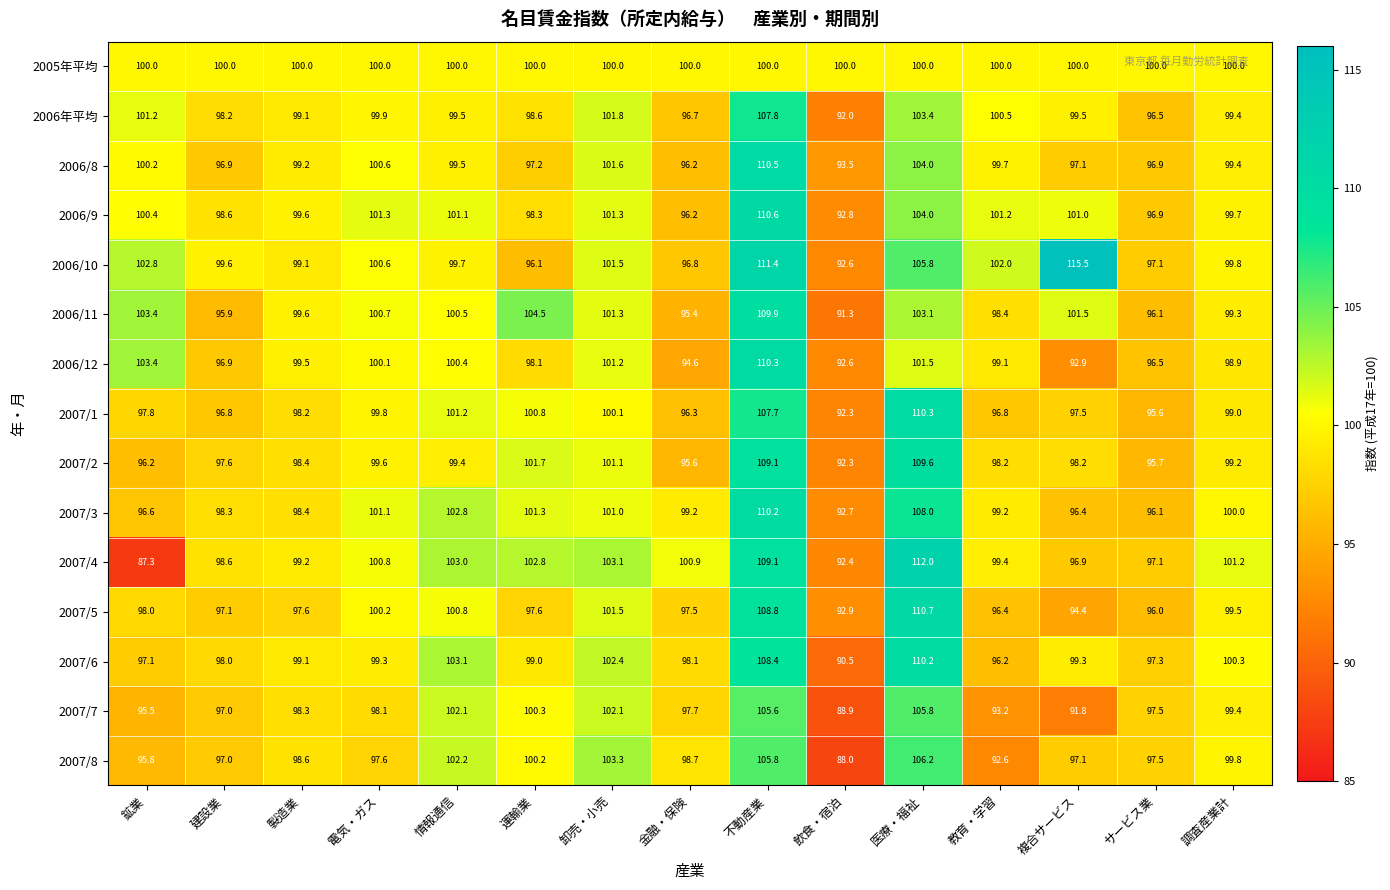

At how many categories does at least one series exceed 109?

3